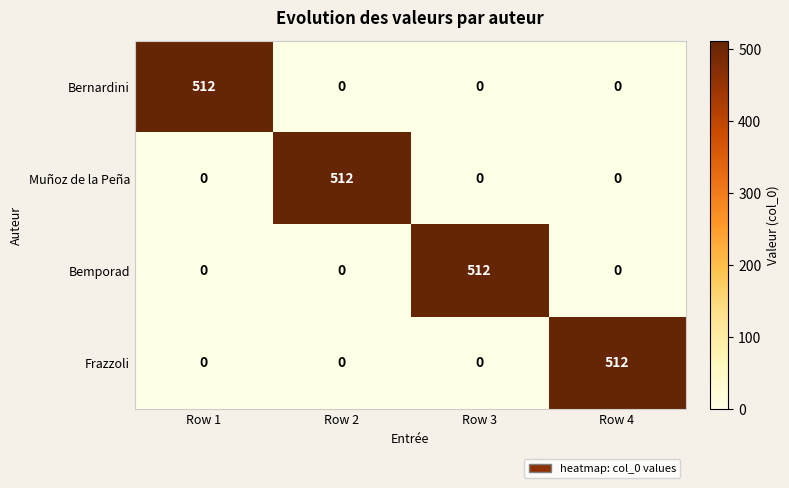

What is the spread (max minus min) of values at Row 1?

512